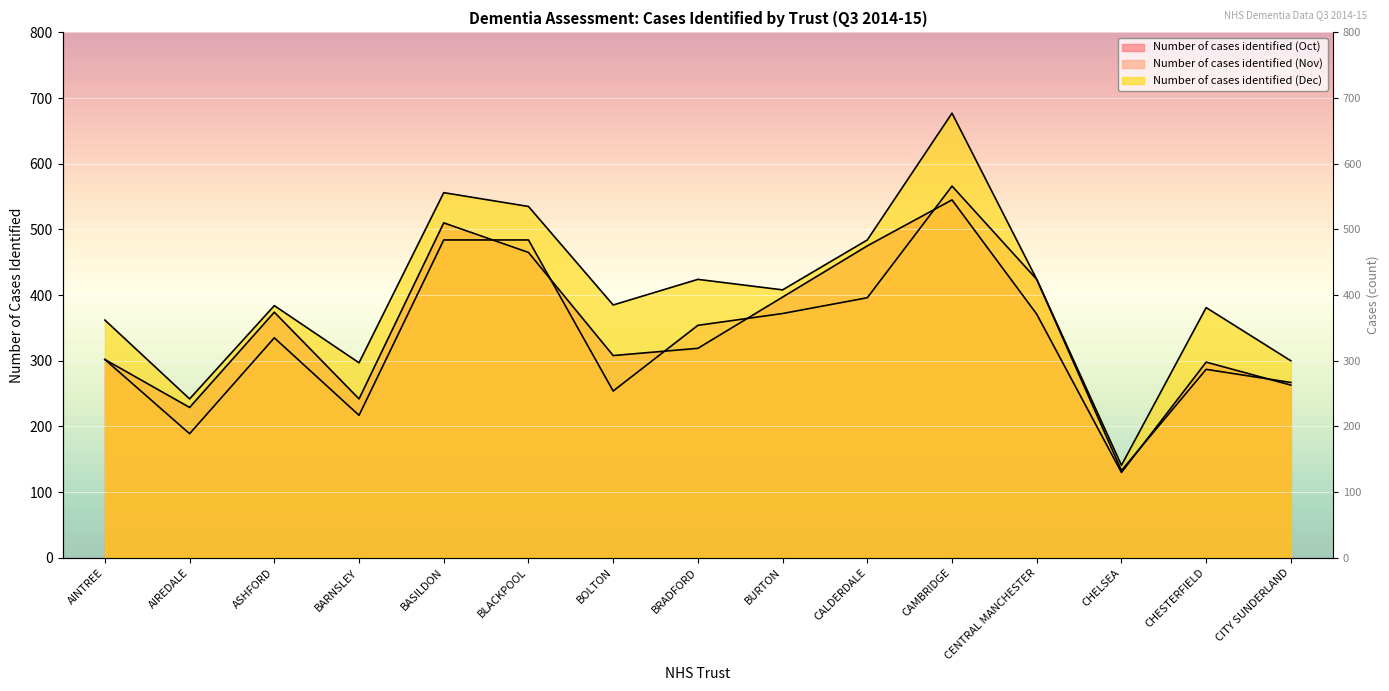

Is the value of Number of cases identified (Oct) at AIREDALE greater than the value of Number of cases identified (Nov) at AINTREE?

No